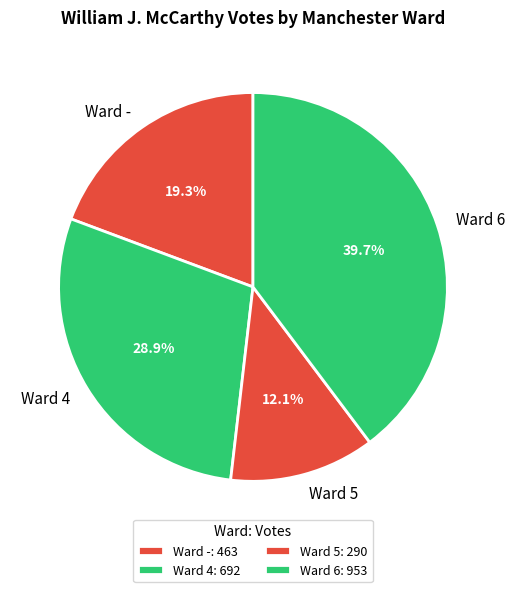

What portion of the pie excludes Ward 4?

71.1%